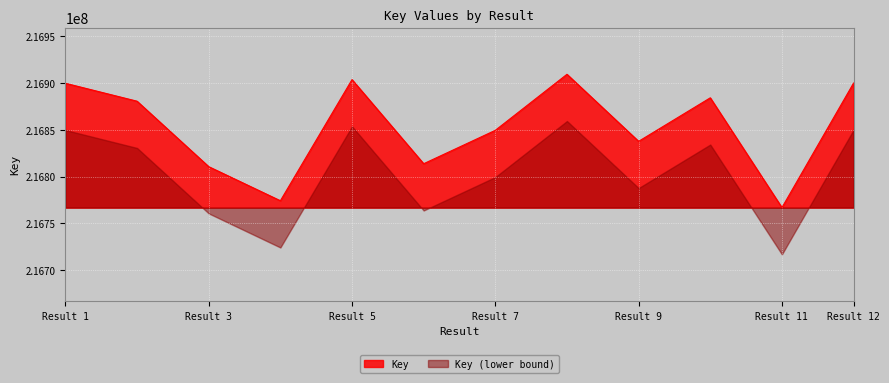

Rank the series by their maximum value, from highest to lowest.

Key, Key (lower bound)